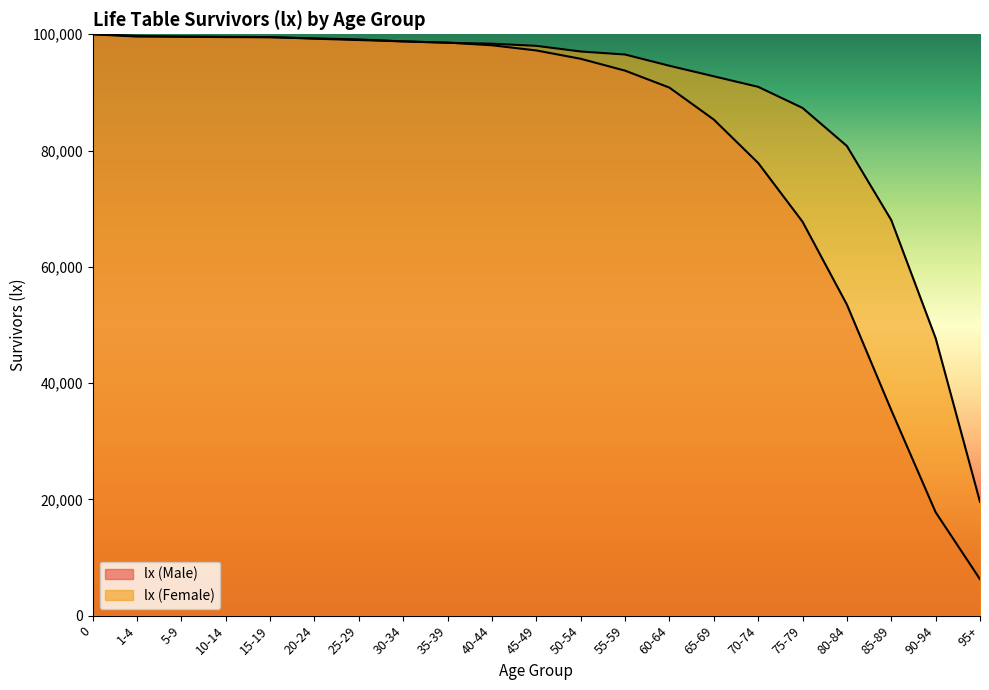

At how many categories does at least one series exceed 42003?

20